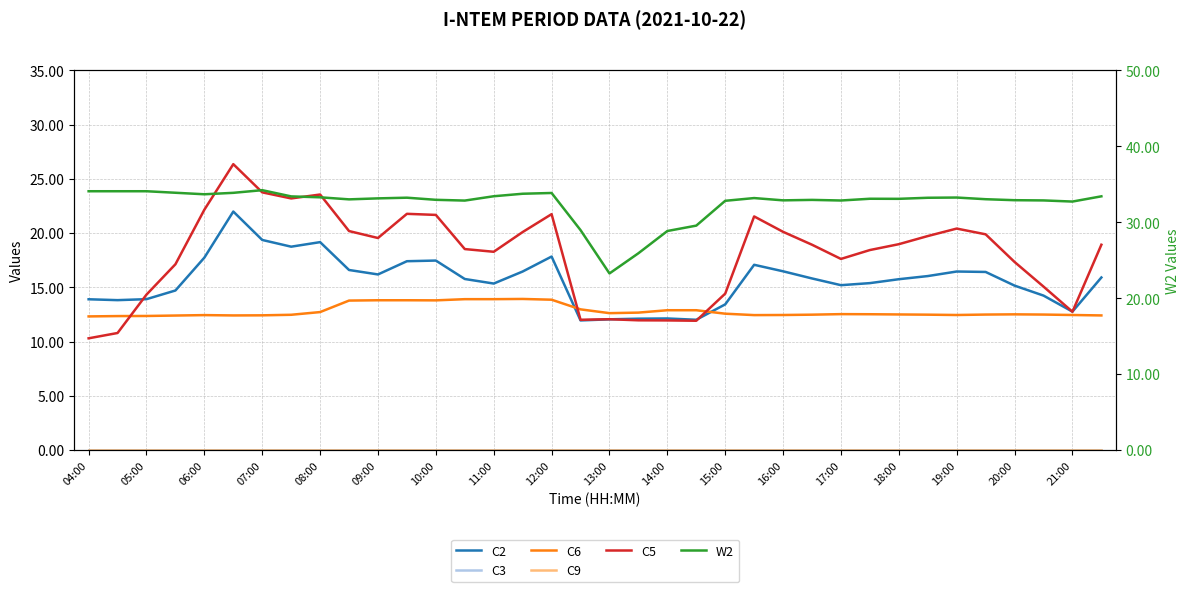

List the series in order of their peak value, highest first.

W2, C5, C2, C6, C3, C9